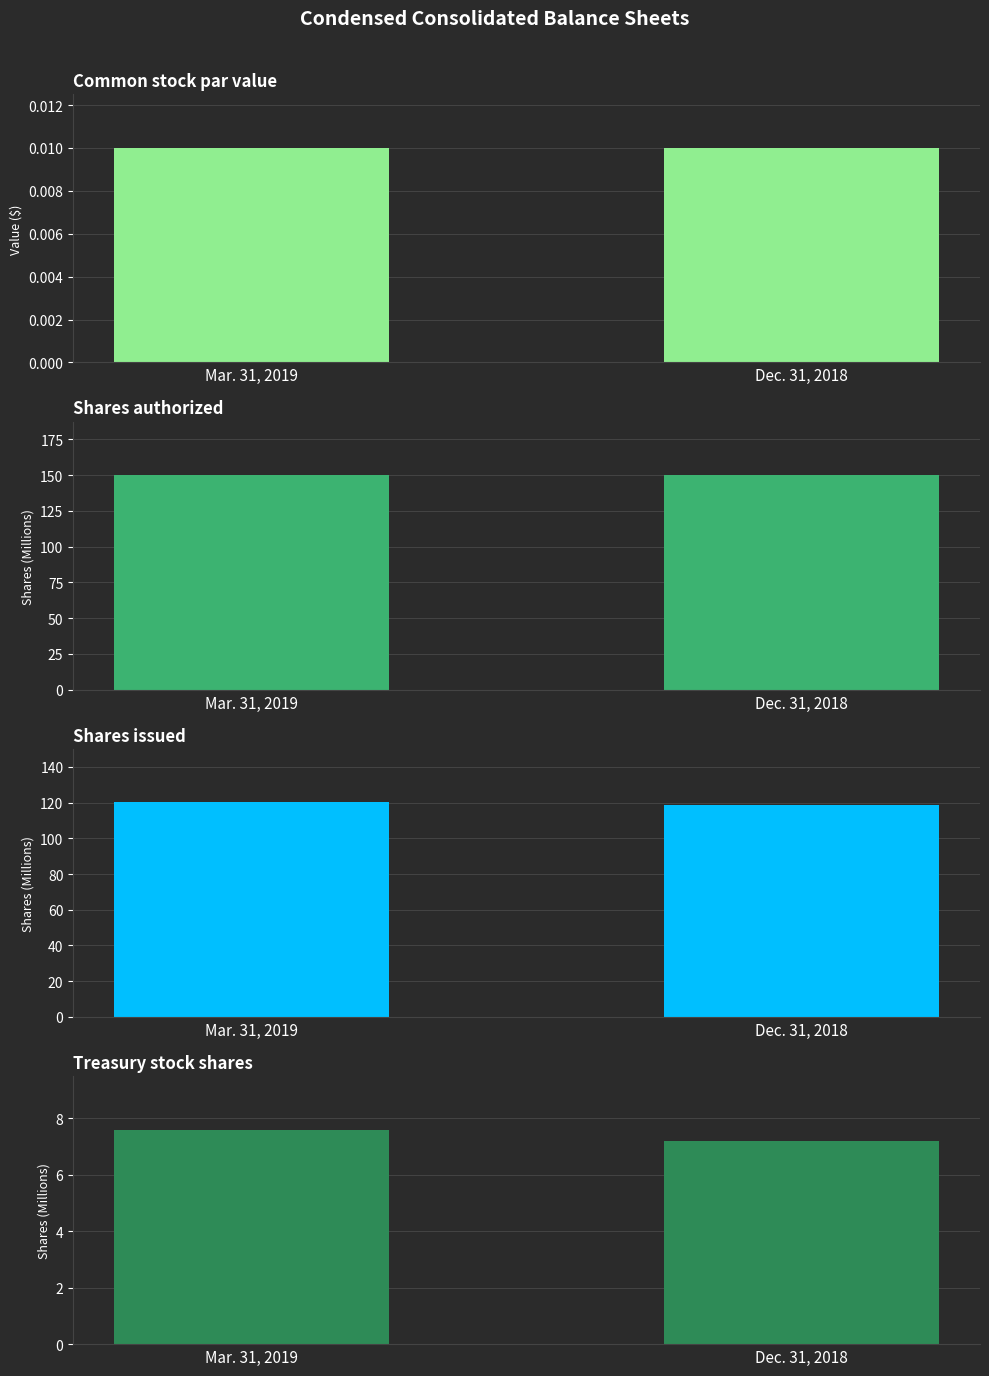

What is the spread (max minus min) of values at Dec. 31, 2018?

150.0